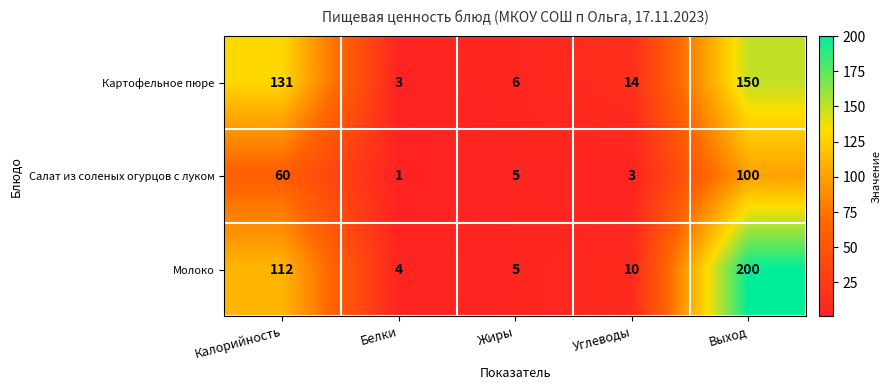

What is the total value across all series at Углеводы?

27